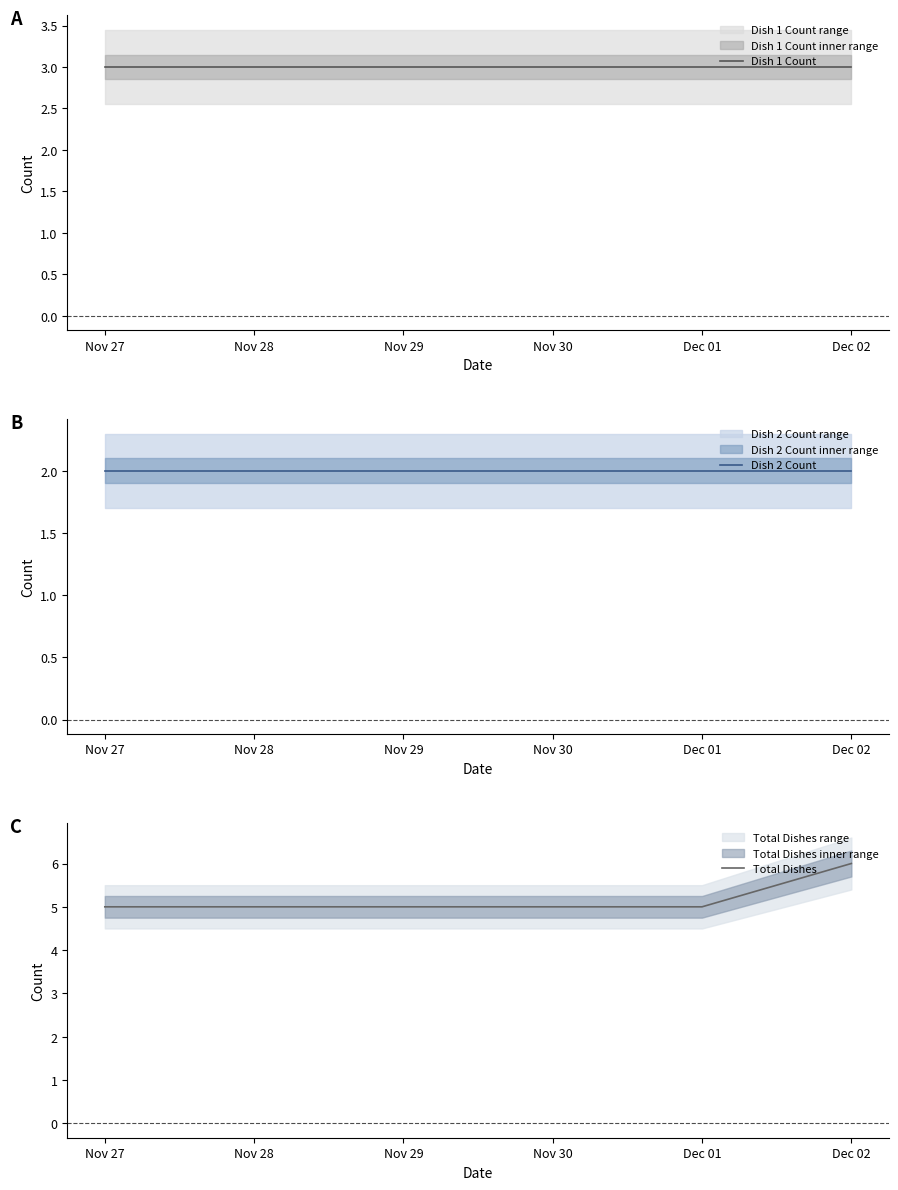

What position from the left is Nov 30?

4